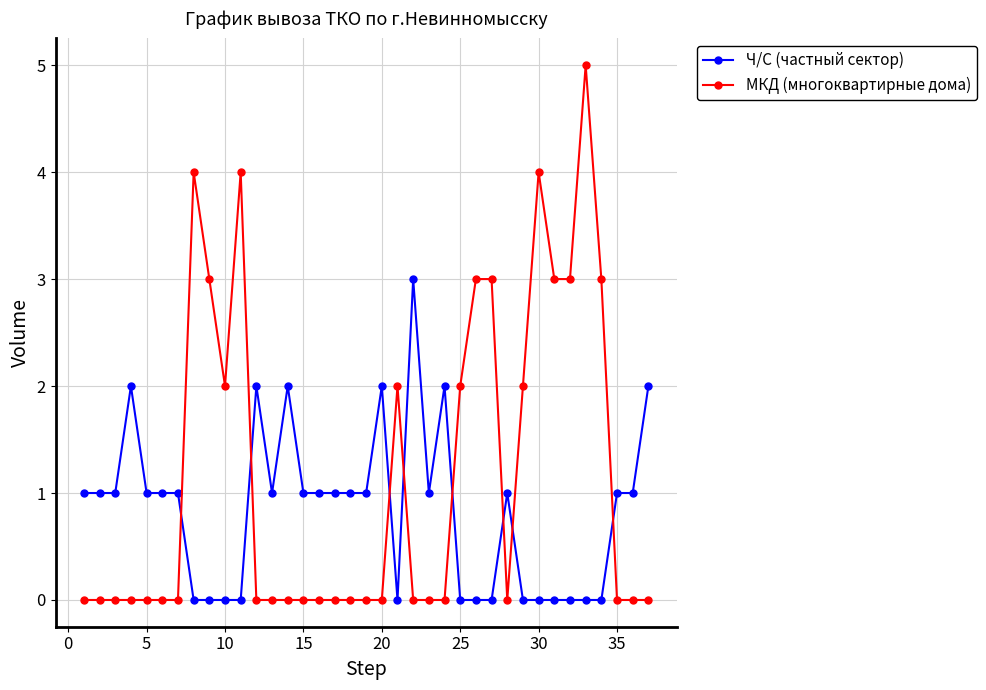

What is the sum of all МКД (многоквартирные дома) values?

43